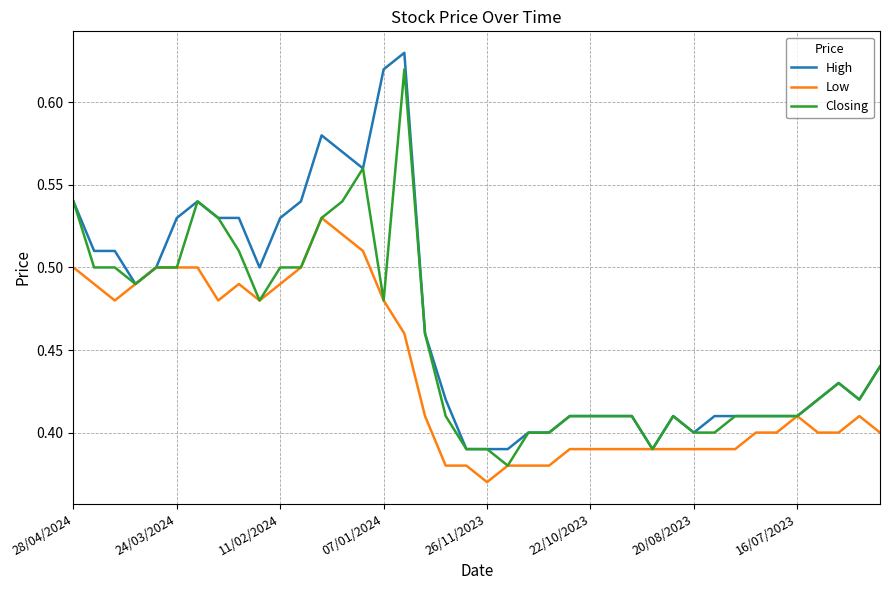

What is the difference between the maximum and minimum values in the Low series?

0.2